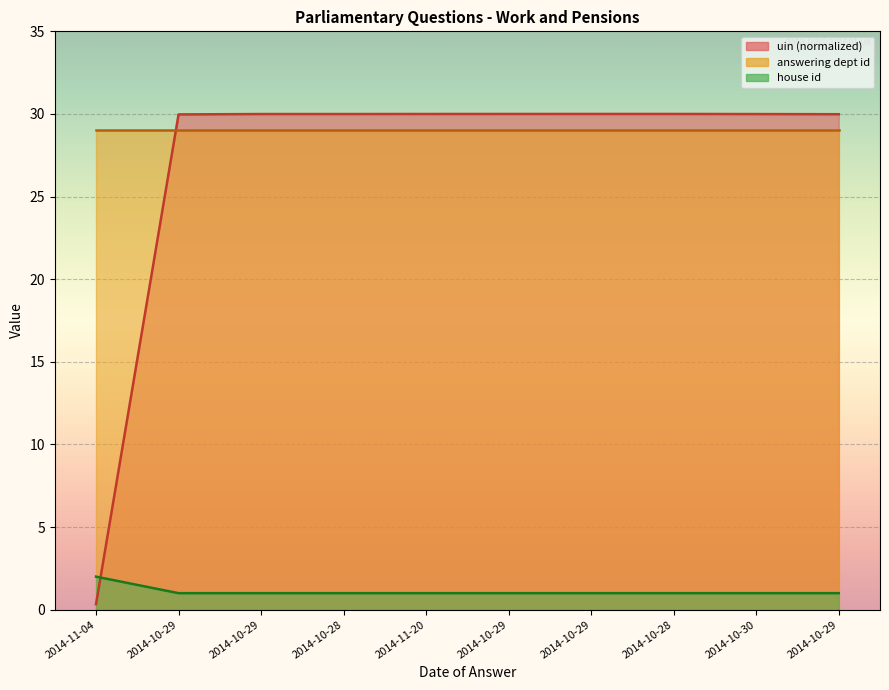

At which category is the sum across all series the highest?

2014-10-29